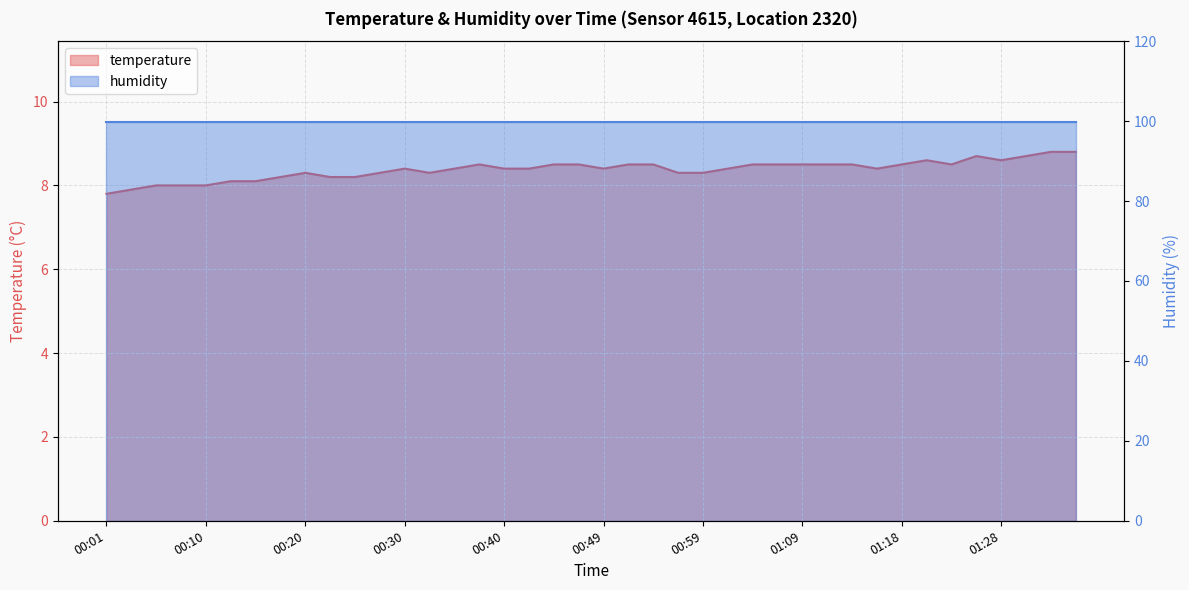

Does the chart display data point markers on the line(s)?

No